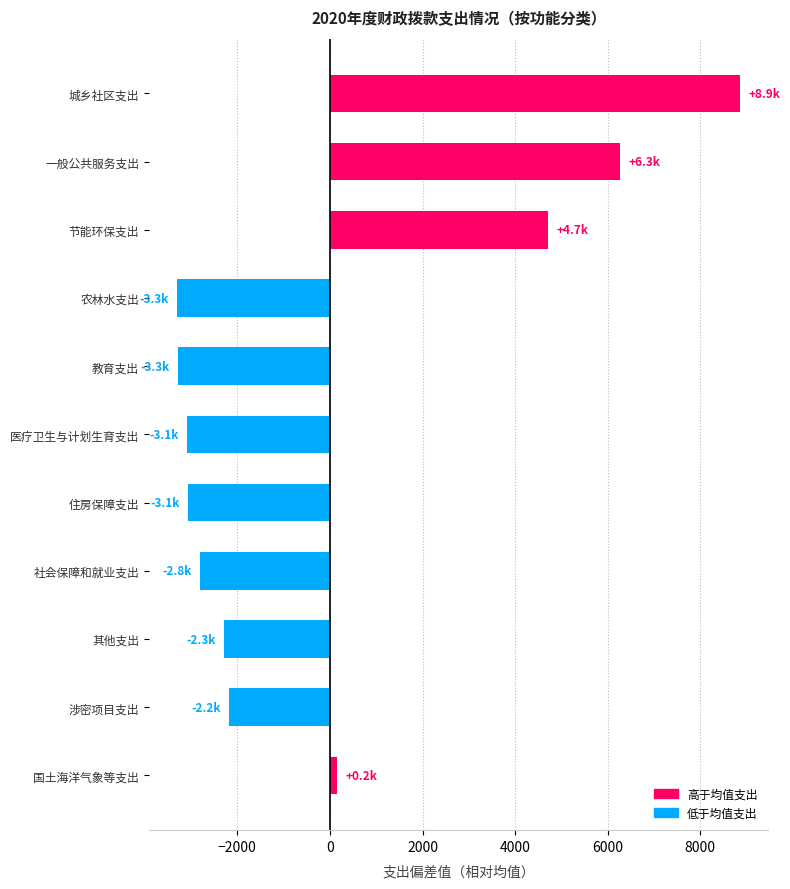

Between 涉密项目支出 and 社会保障和就业支出, which is larger?

涉密项目支出